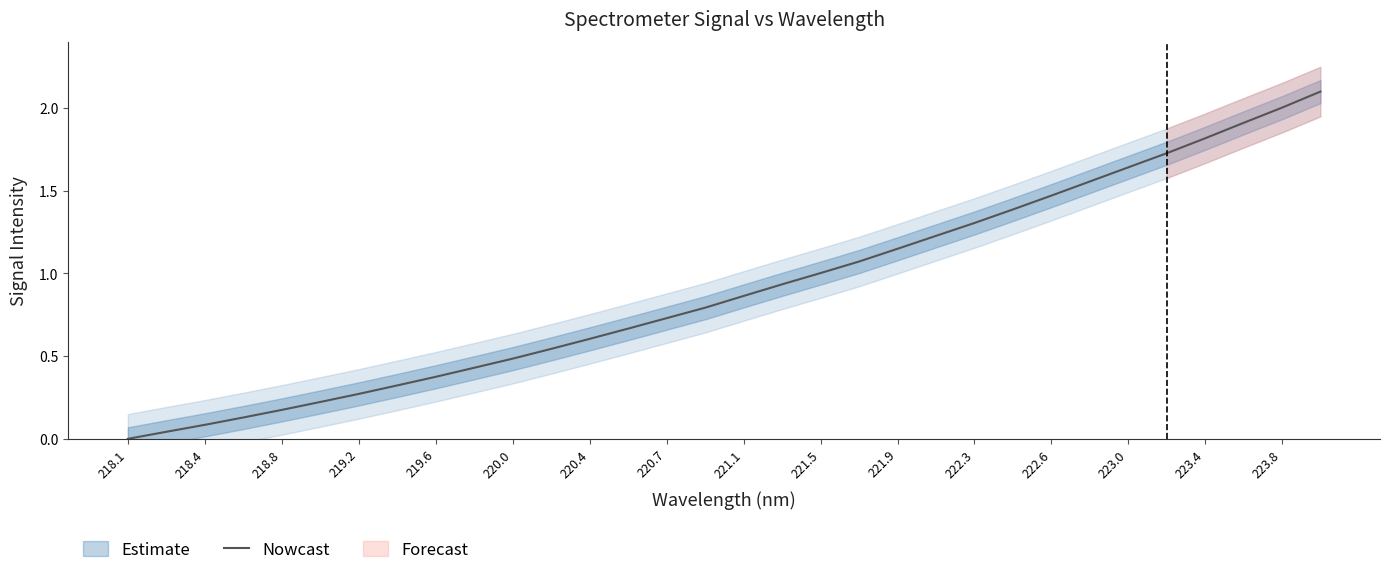

What is the label of the 2nd point from the left?

218.4